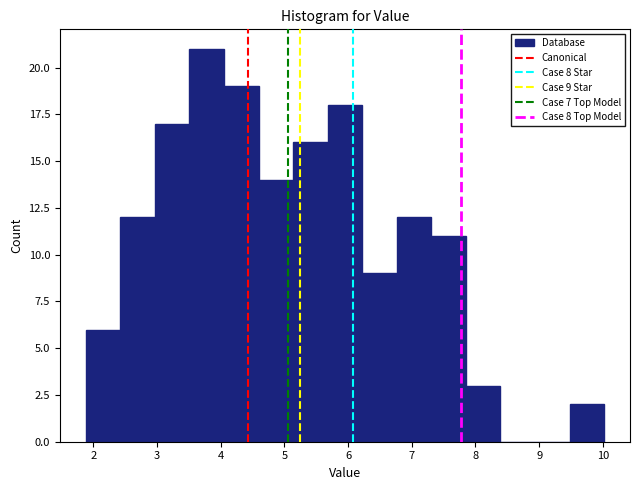

Over which range of the x-axis is the bar tallest?

3.5 to 4.1